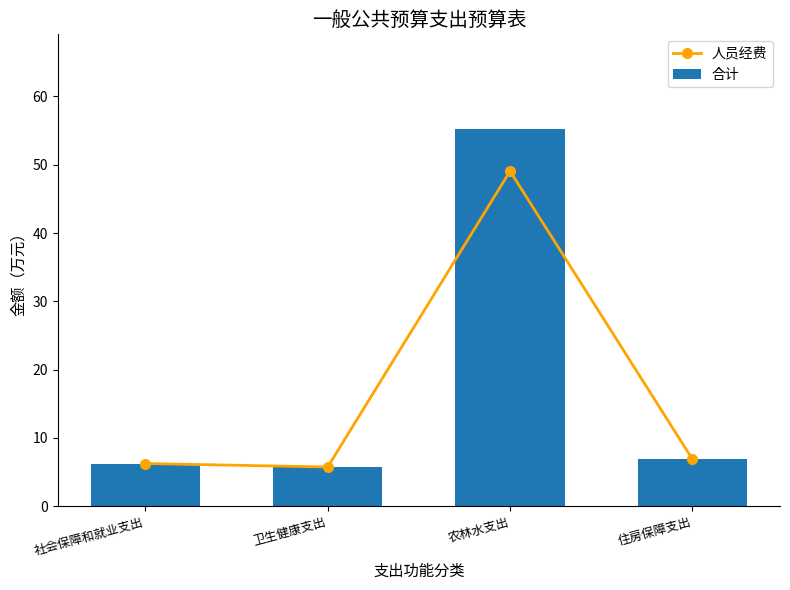

At how many categories does at least one series exceed 9?

1